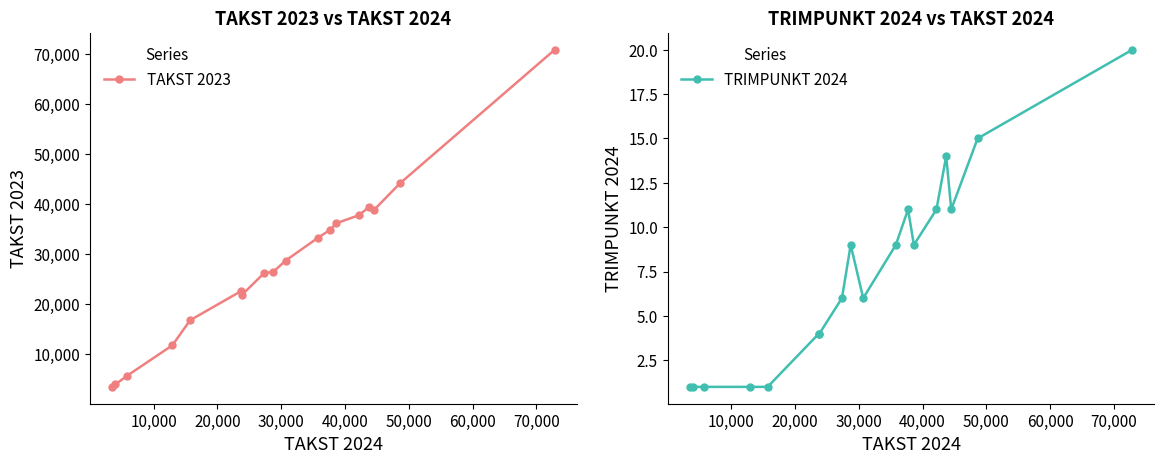

How many distinct data groups are displayed?

2